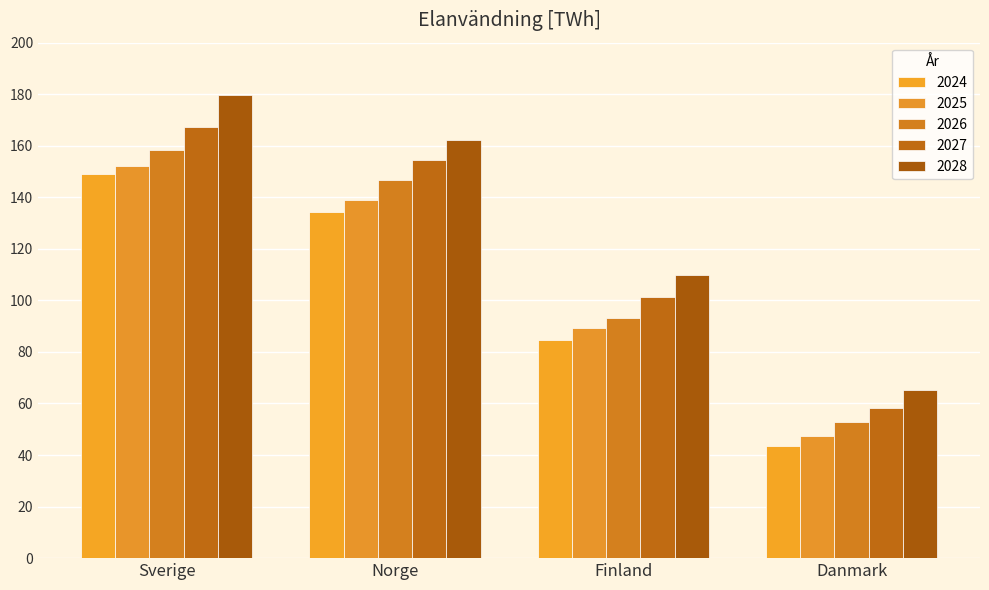

Which series has the largest range (max minus min)?

2028